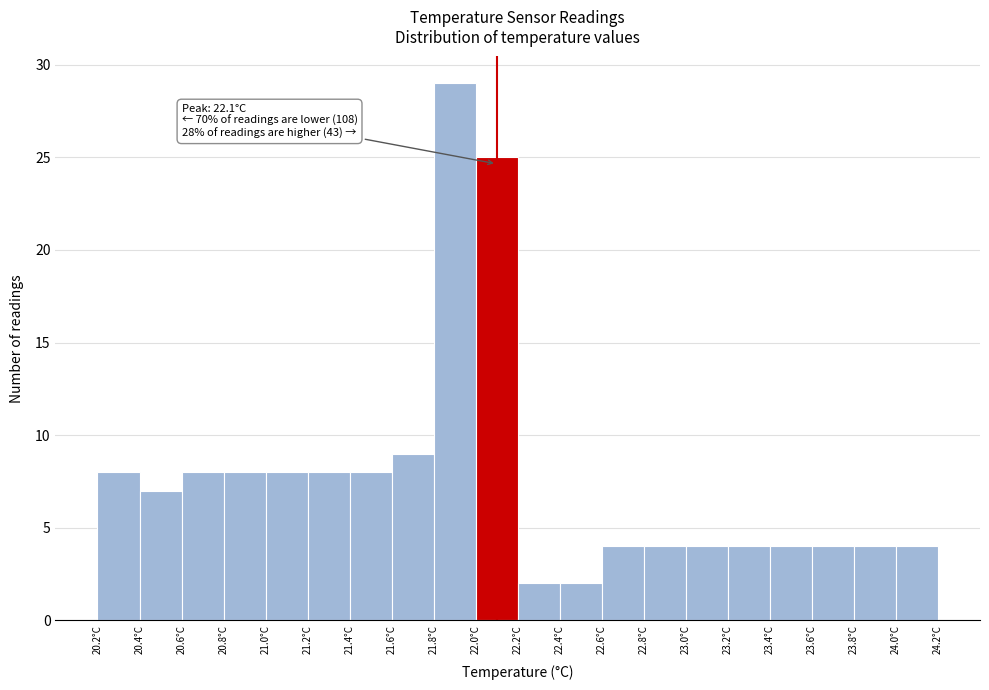

Over which range of the x-axis is the bar tallest?

21.8 to 22.0